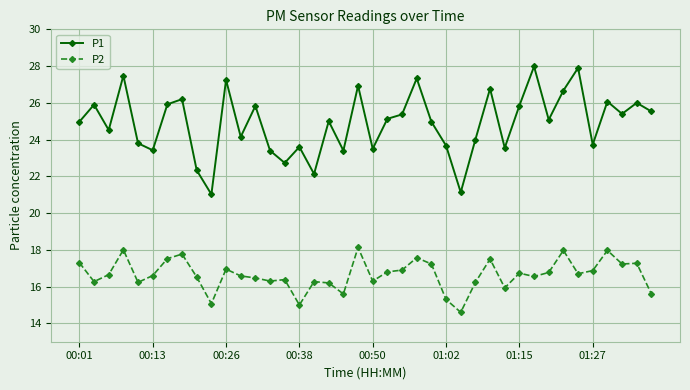

Which series has the widest spread of values?

P1